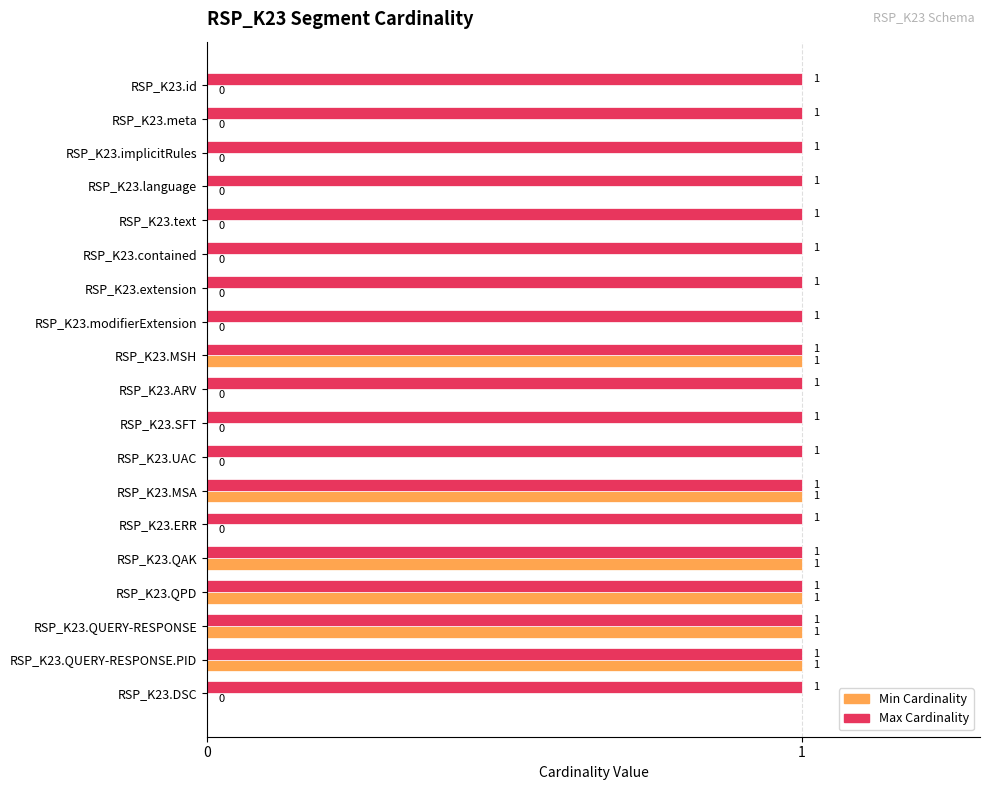

What is the average value of the Min Cardinality series?

0